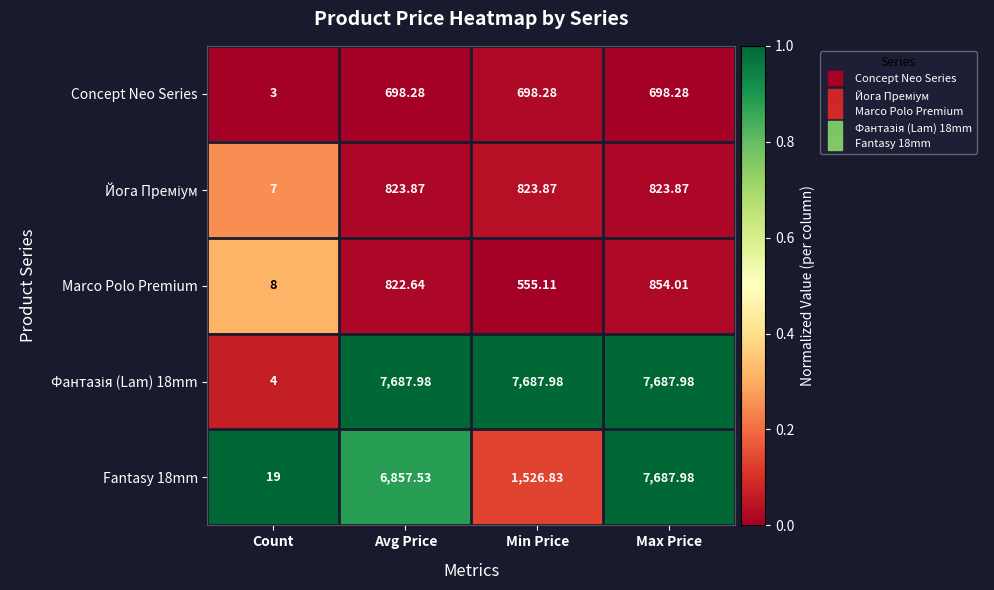

Is the value of Concept Neo Series at Min Price greater than the value of Fantasy 18mm at Max Price?

No